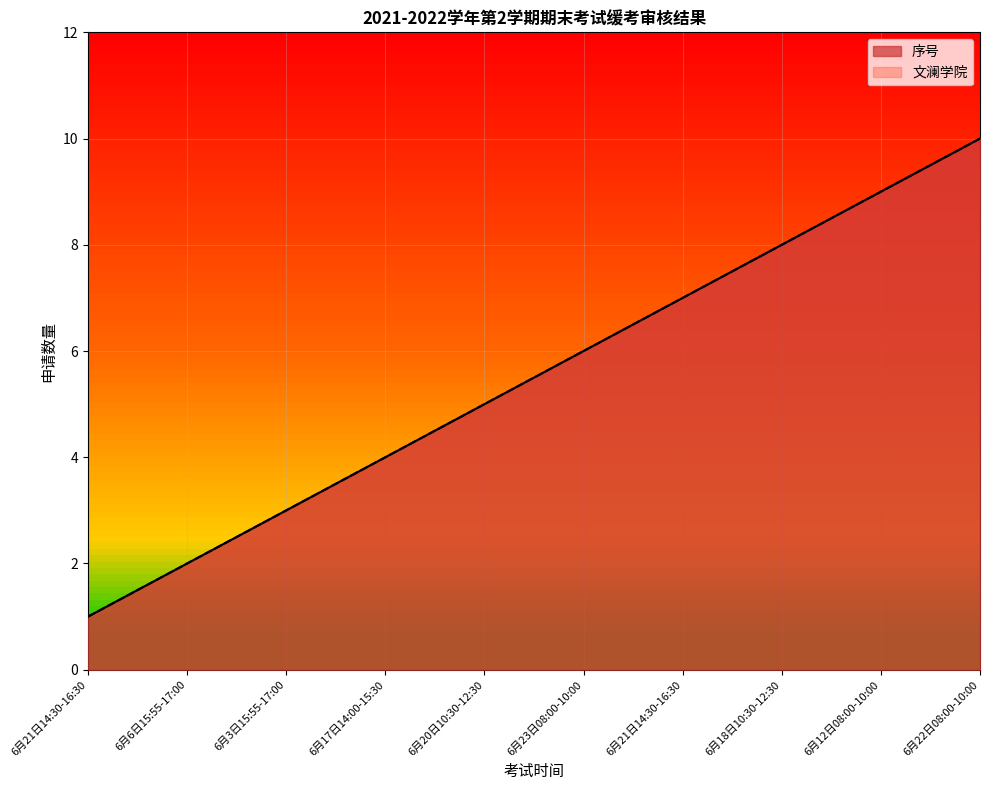

How many values are below 6?

5